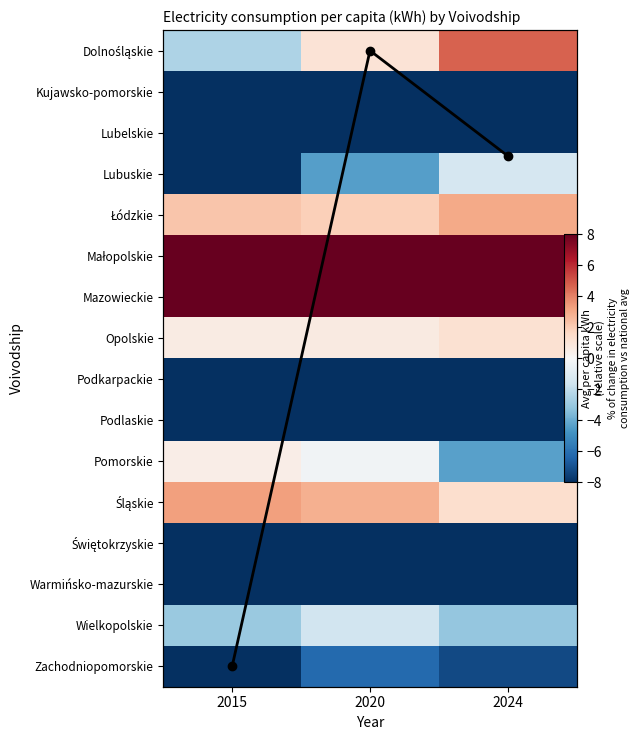

What is the spread (max minus min) of values at 2020?

38.3